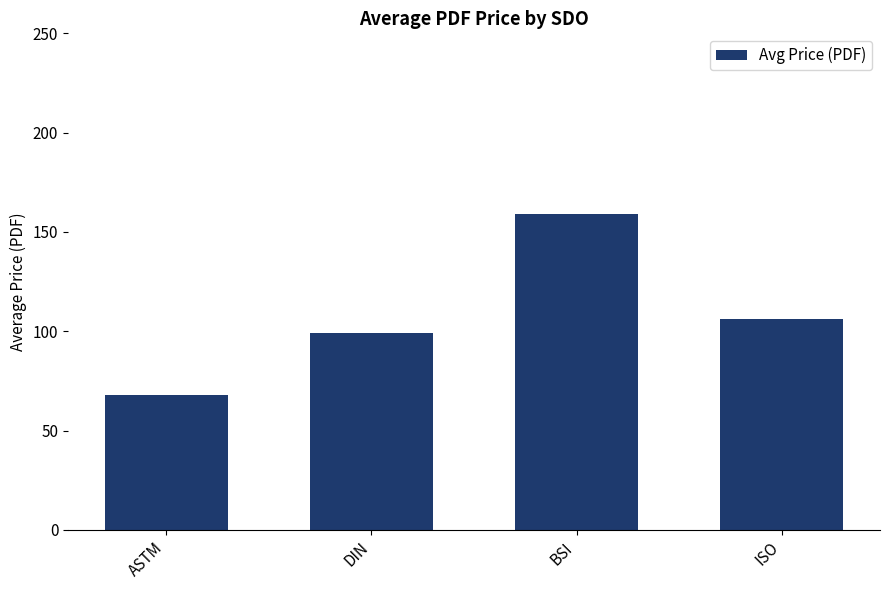

Does the chart contain stacked bars?

No